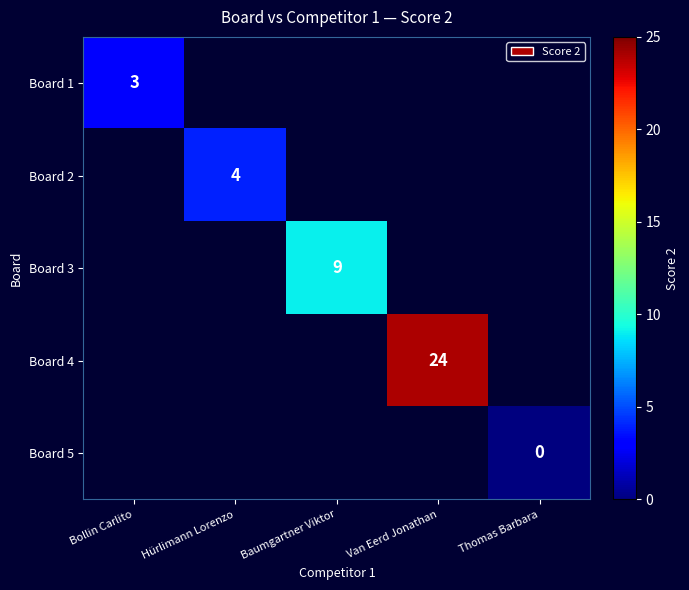

The value of Board 1 at Bollin Carlito is 3. True or false?

True